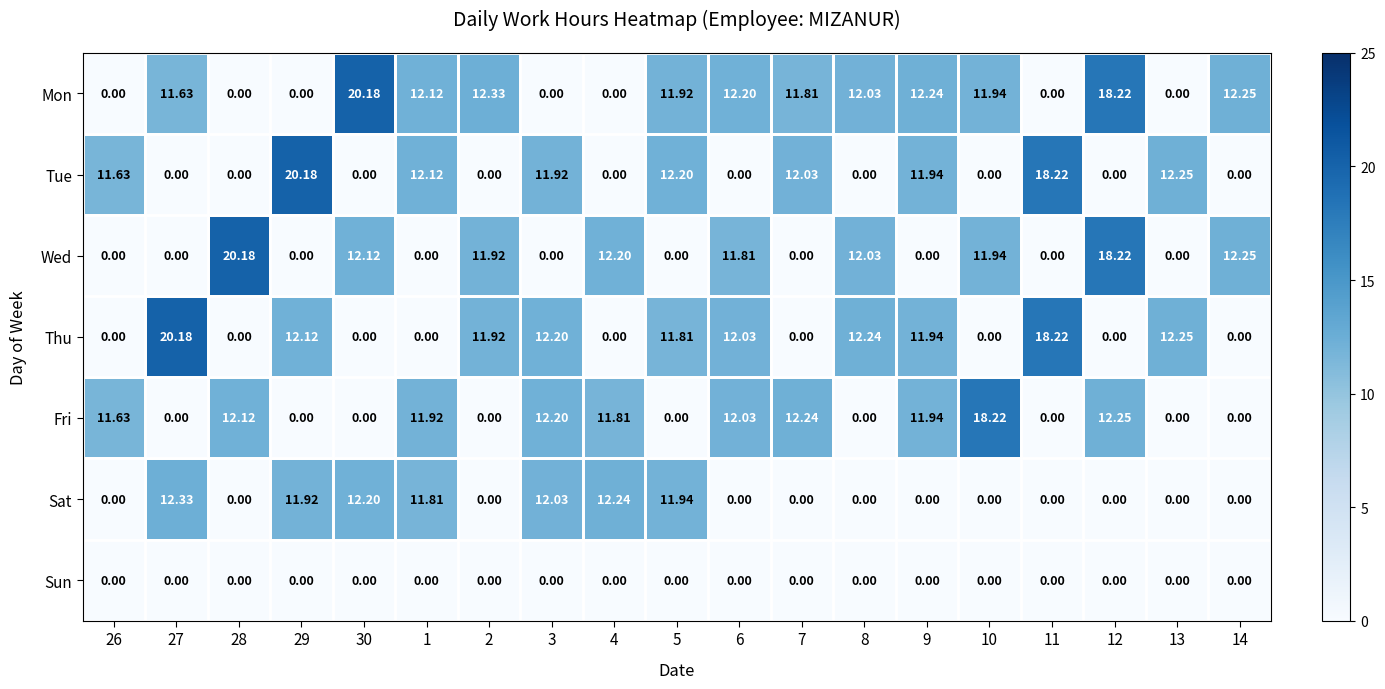

Is the value of Tue at 11 greater than the value of Thu at 6?

Yes